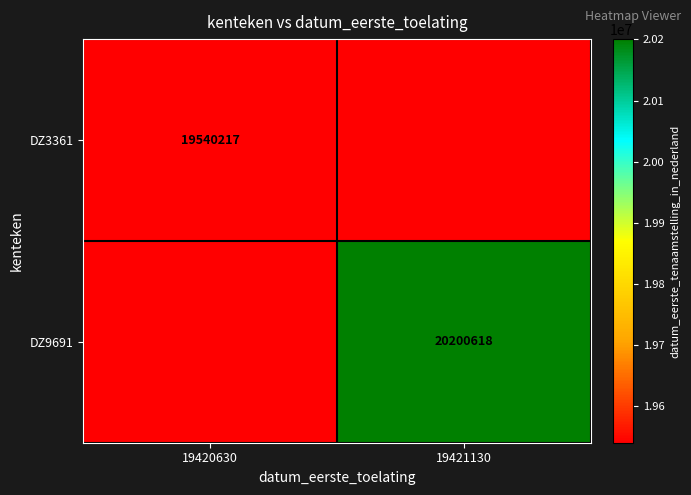

True or false: DZ9691 has a value of 27715952 at 19421130.

False